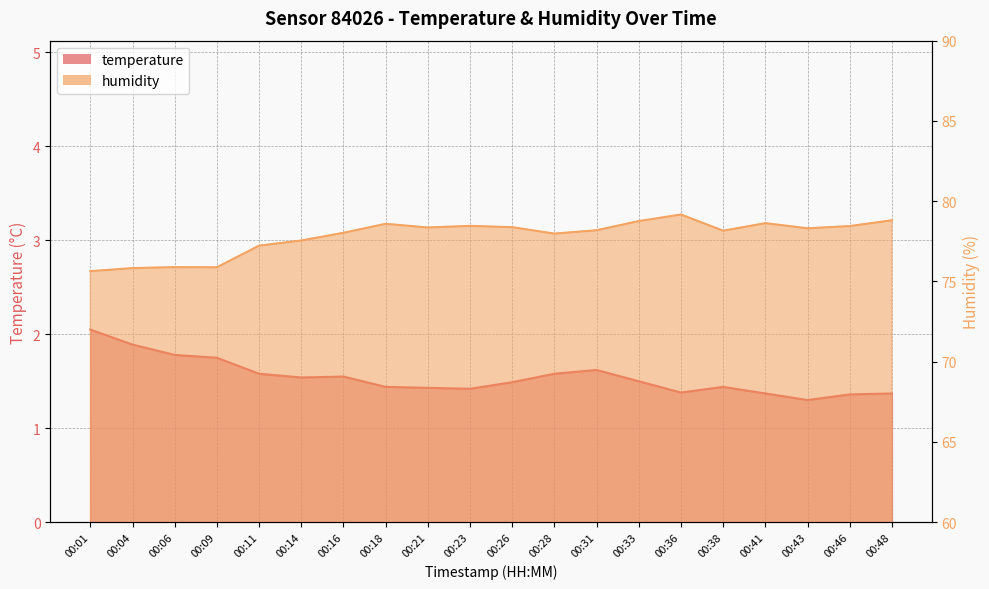

What is the minimum value shown in the chart?

1.3